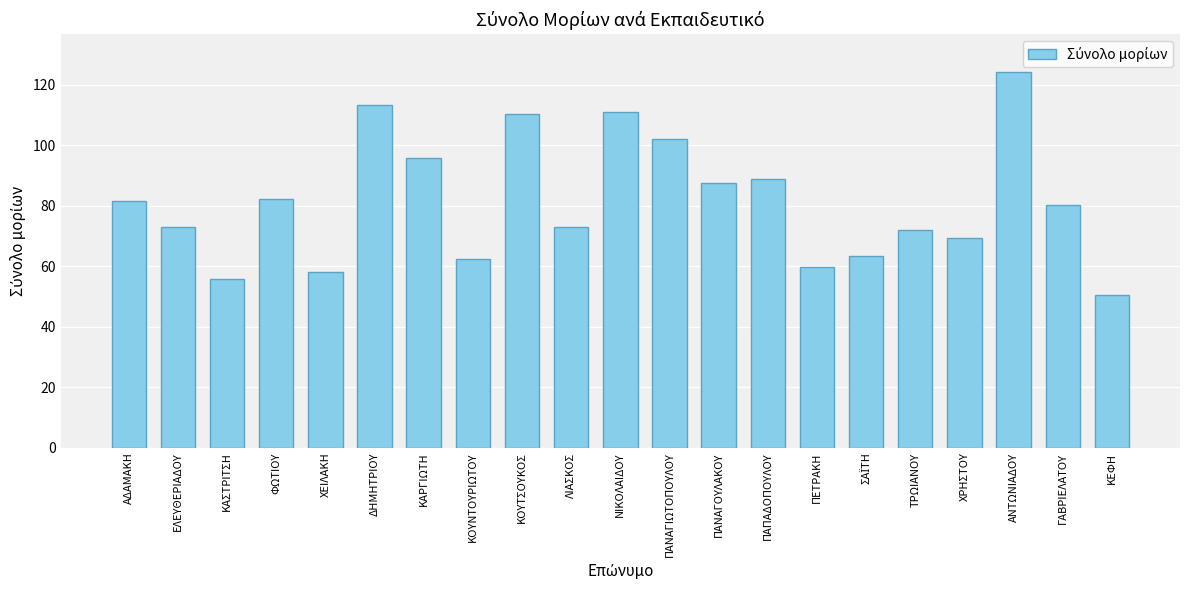

Is it true that the value at ΠΑΝΑΓΙΩΤΟΠΟΥΛΟΥ is 62.4?

False